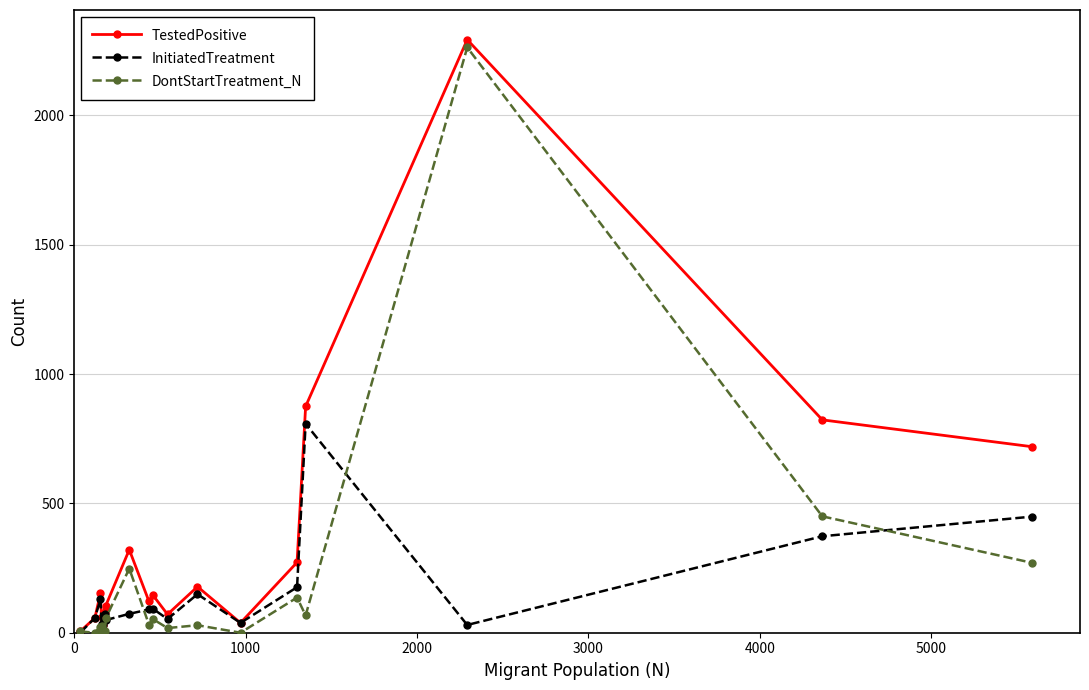

What is the maximum value for TestedPositive?

2293